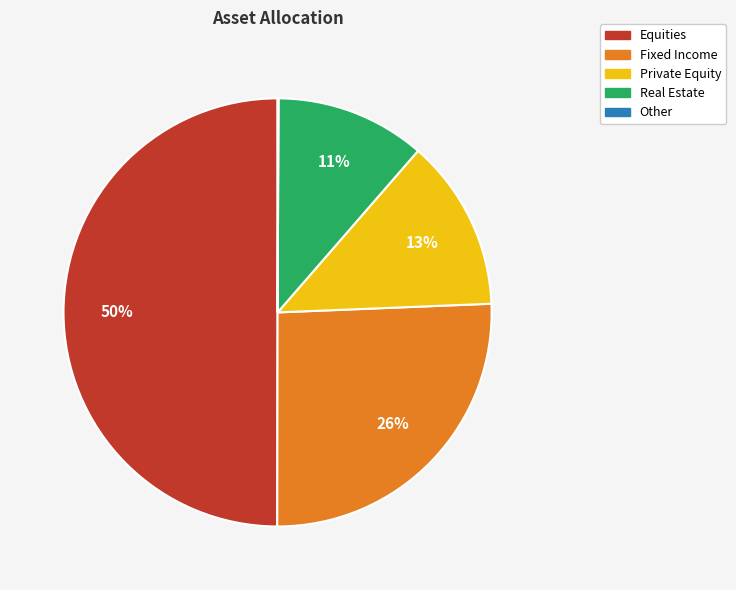

Which category has the biggest portion of the pie?

Equities